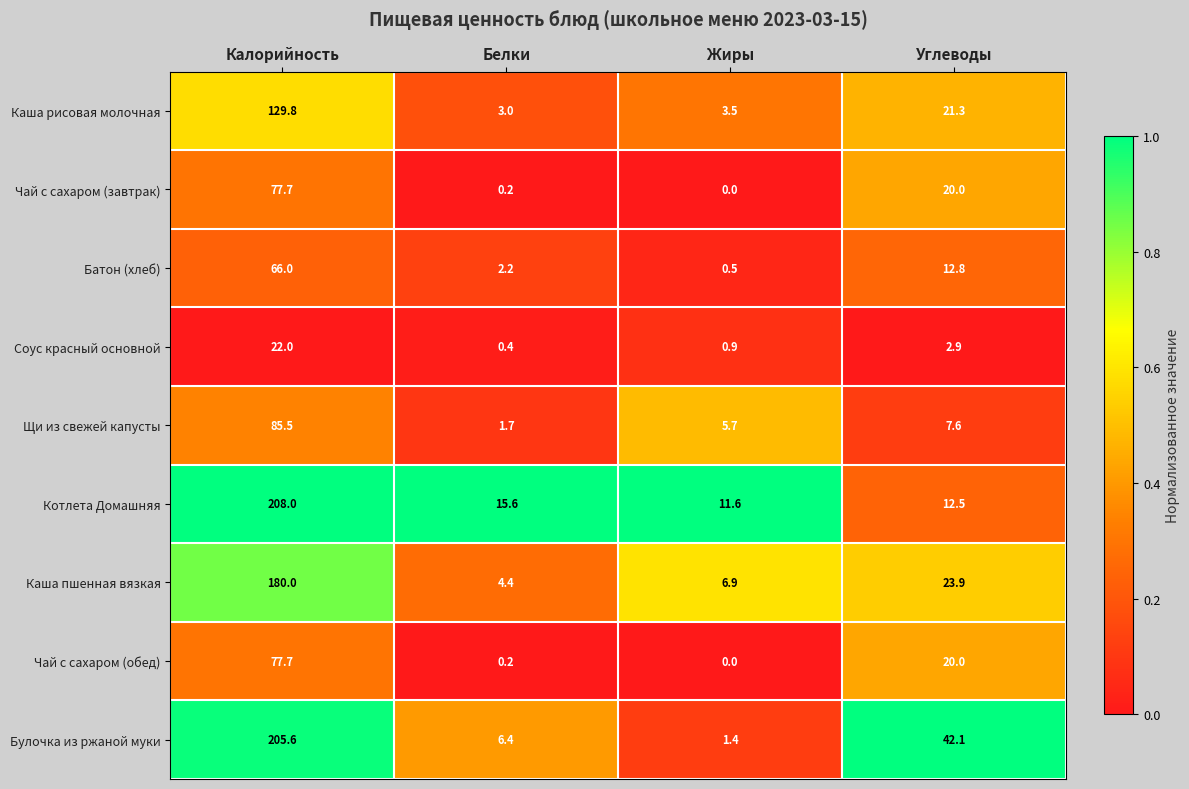

Is it true that Соус красный основной equals 0.9 at Жиры?

True